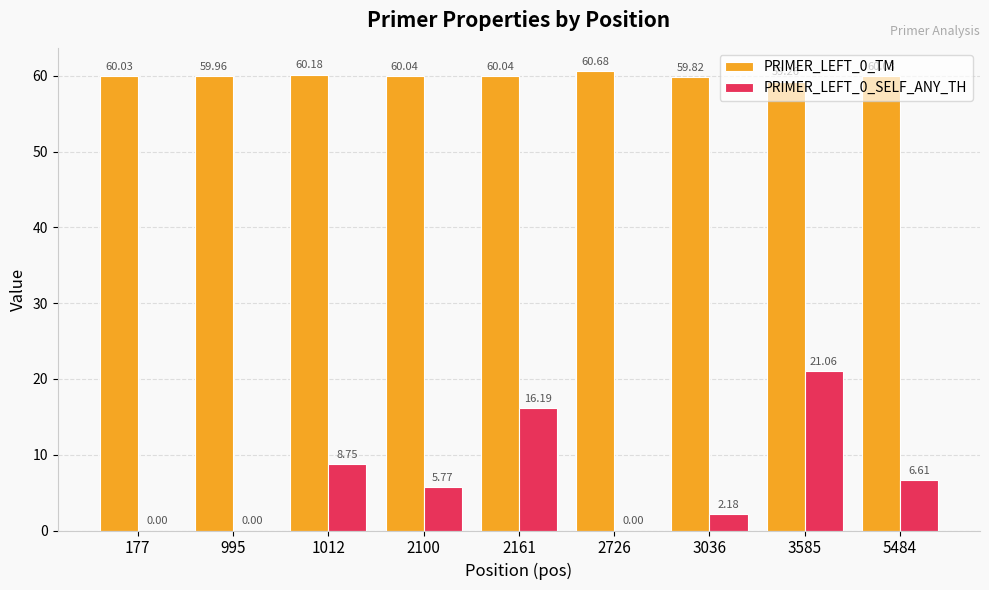

At which category is the sum across all series the highest?

3585